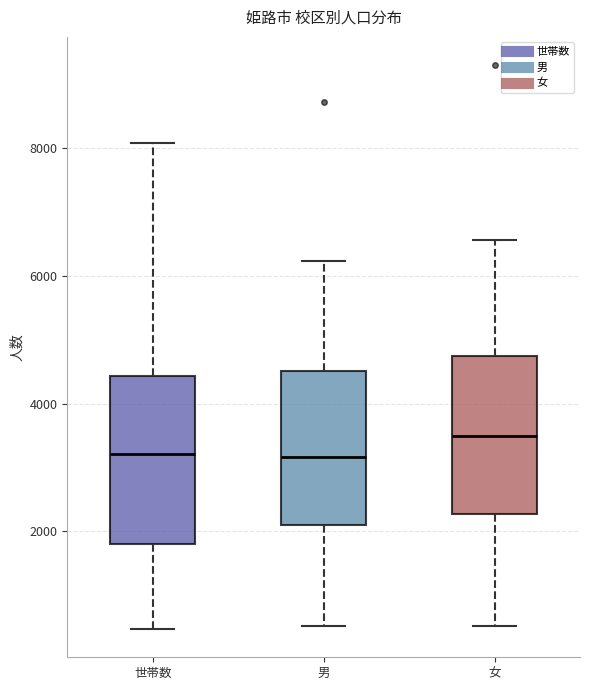

Which box has the highest median line?

女